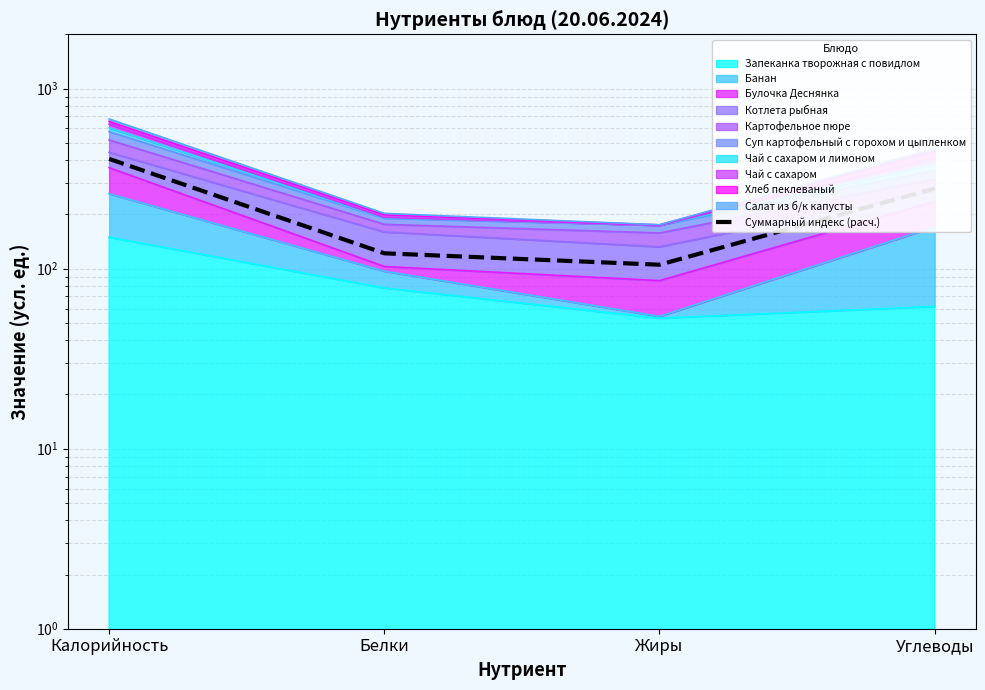

How many points are lower than both their immediate neighbors (excluding endpoints)?

1